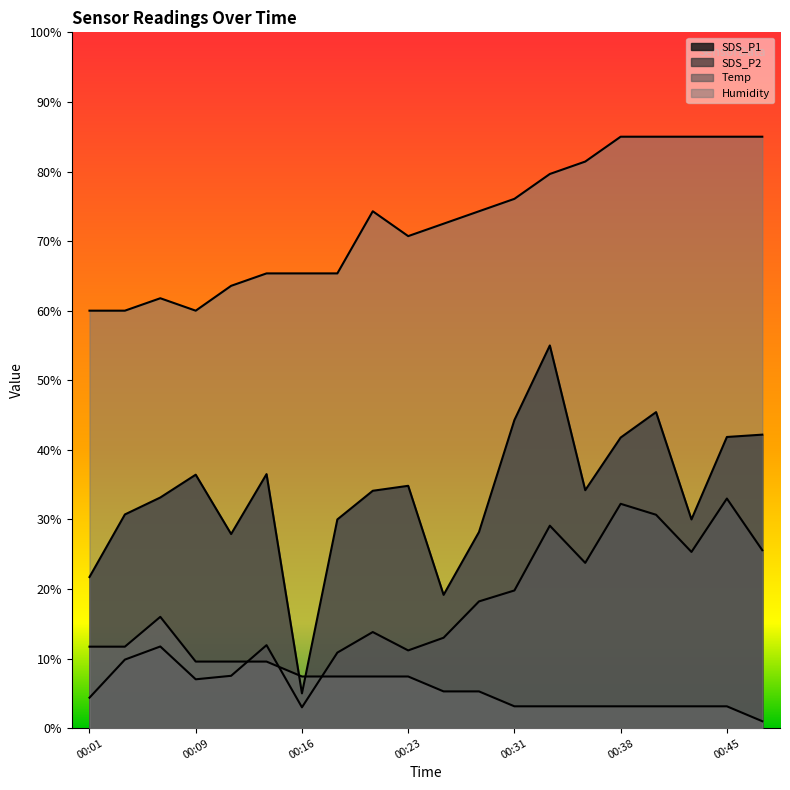

Rank the categories by Temp value from highest to lowest.

00:06, 00:01, 00:04, 00:09, 00:11, 00:14, 00:16, 00:18, 00:21, 00:23, 00:26, 00:28, 00:31, 00:33, 00:36, 00:38, 00:40, 00:43, 00:45, 00:48